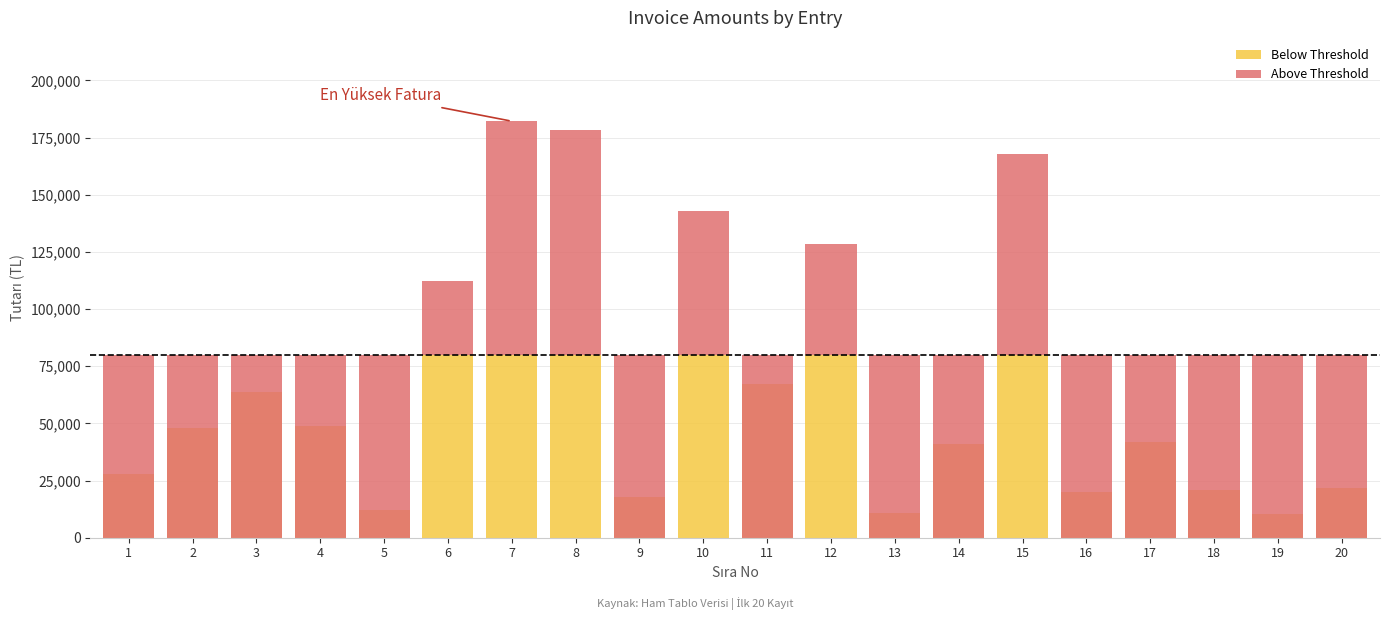

True or false: Above Threshold has a value of 87722.0 at 15.

True